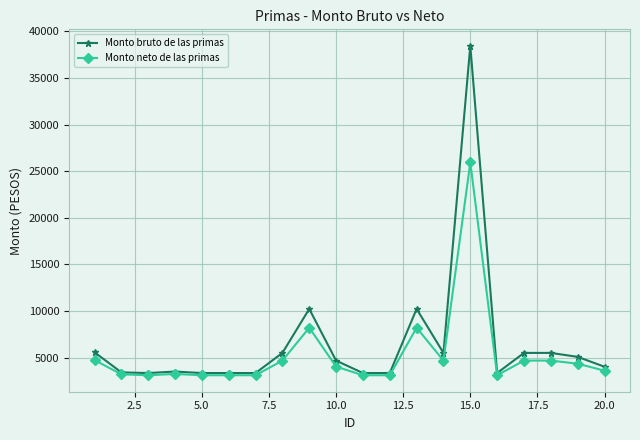

How many values in the Monto bruto de las primas series exceed 4682?

10